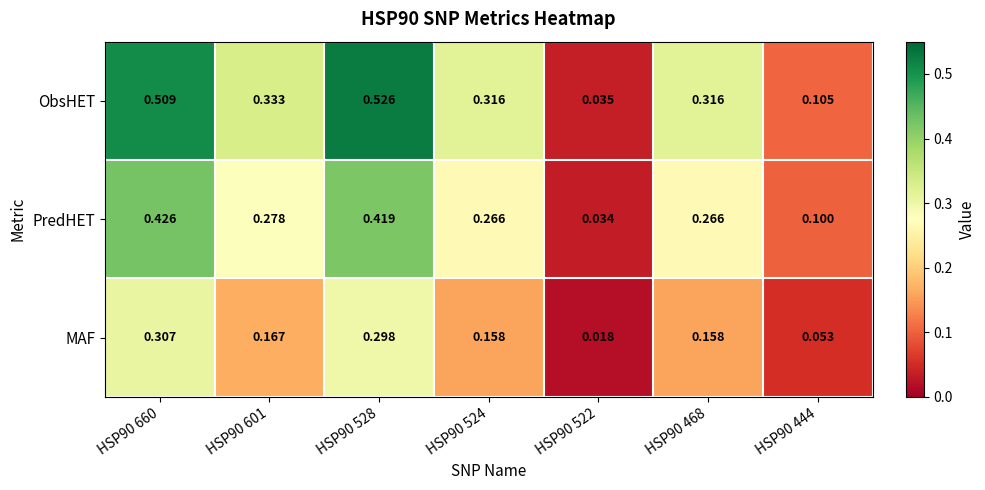

Rank the series by their maximum value, from lowest to highest.

MAF, PredHET, ObsHET